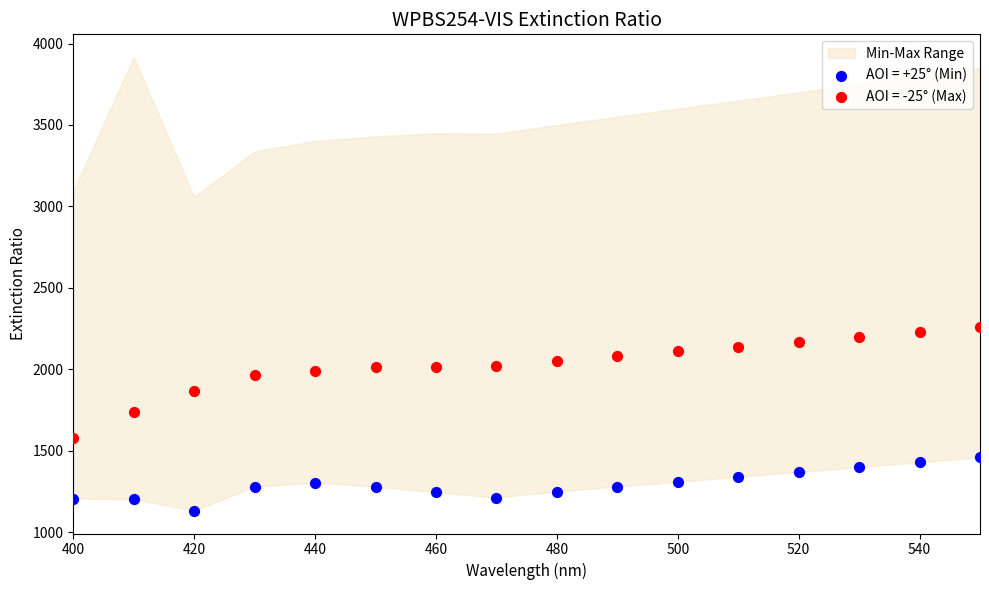

Which series contains the highest Y value?

AOI = -25° (Max)